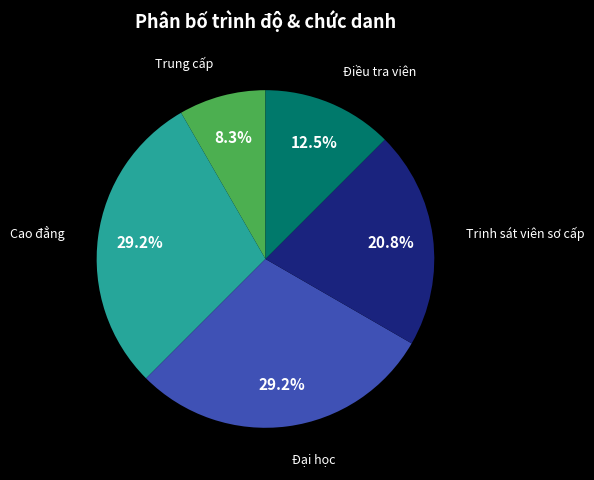

Is there a majority slice in this chart?

No